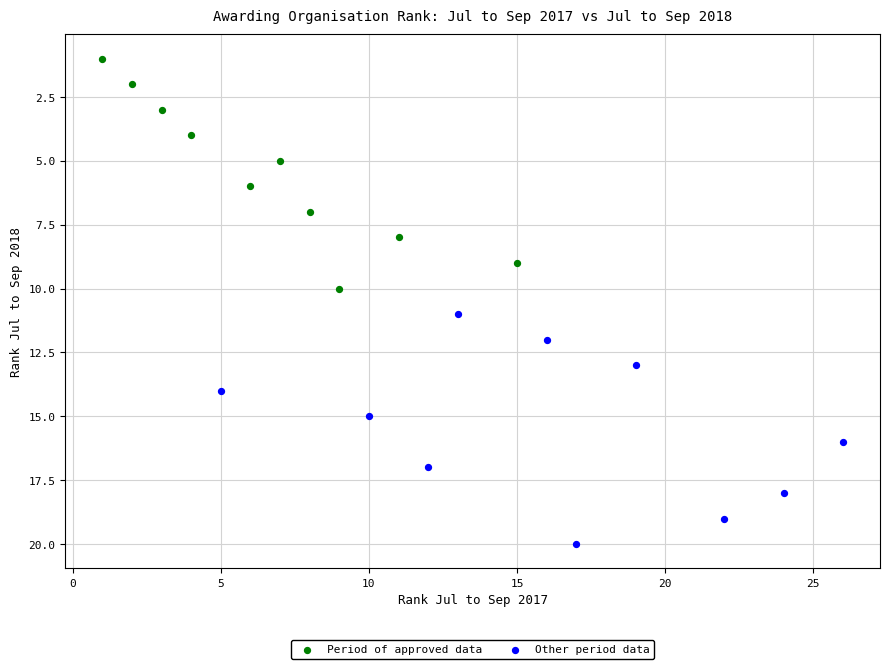

Which series contains the lowest Y value?

Period of approved data